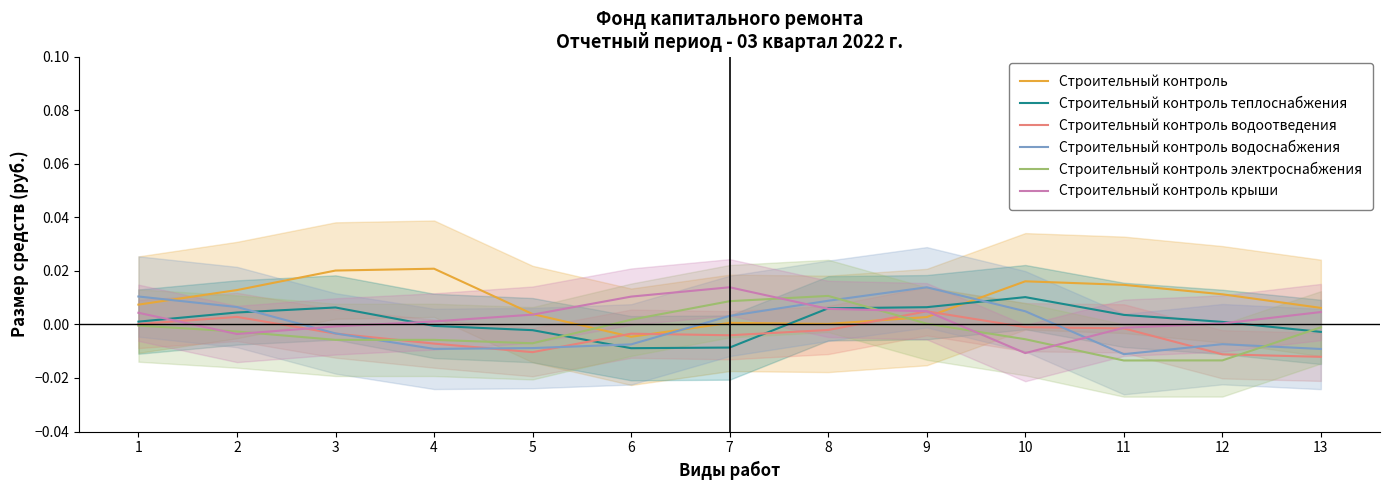

Which category has the highest value in the Строительный контроль крыши series?

7